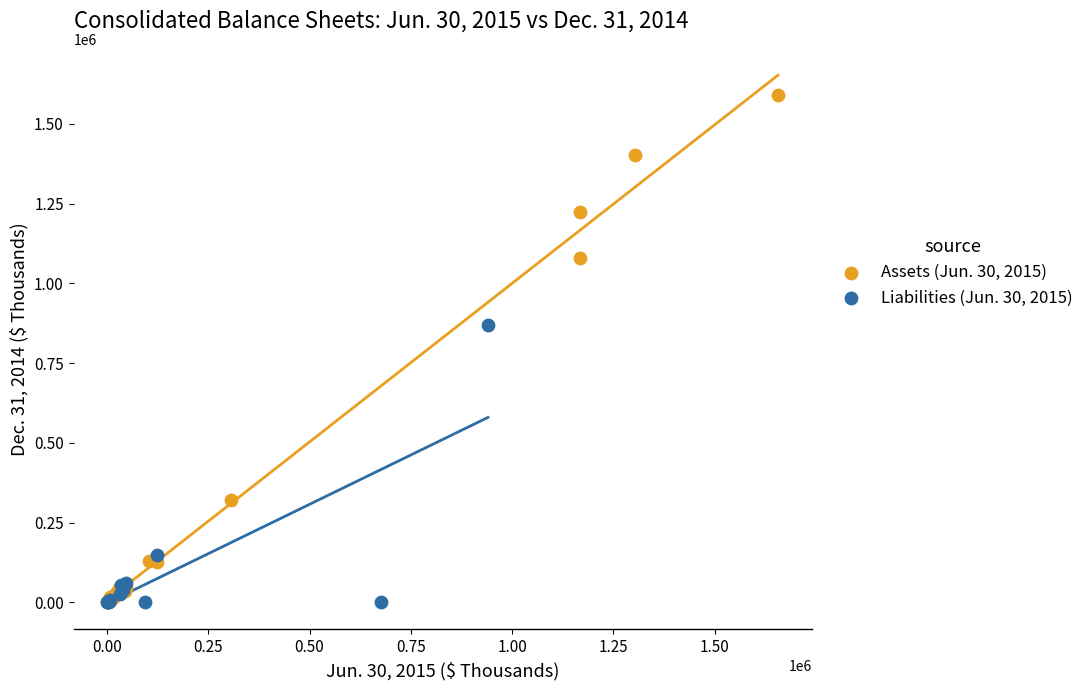

Which series reaches the maximum Y coordinate?

Assets (Jun. 30, 2015)